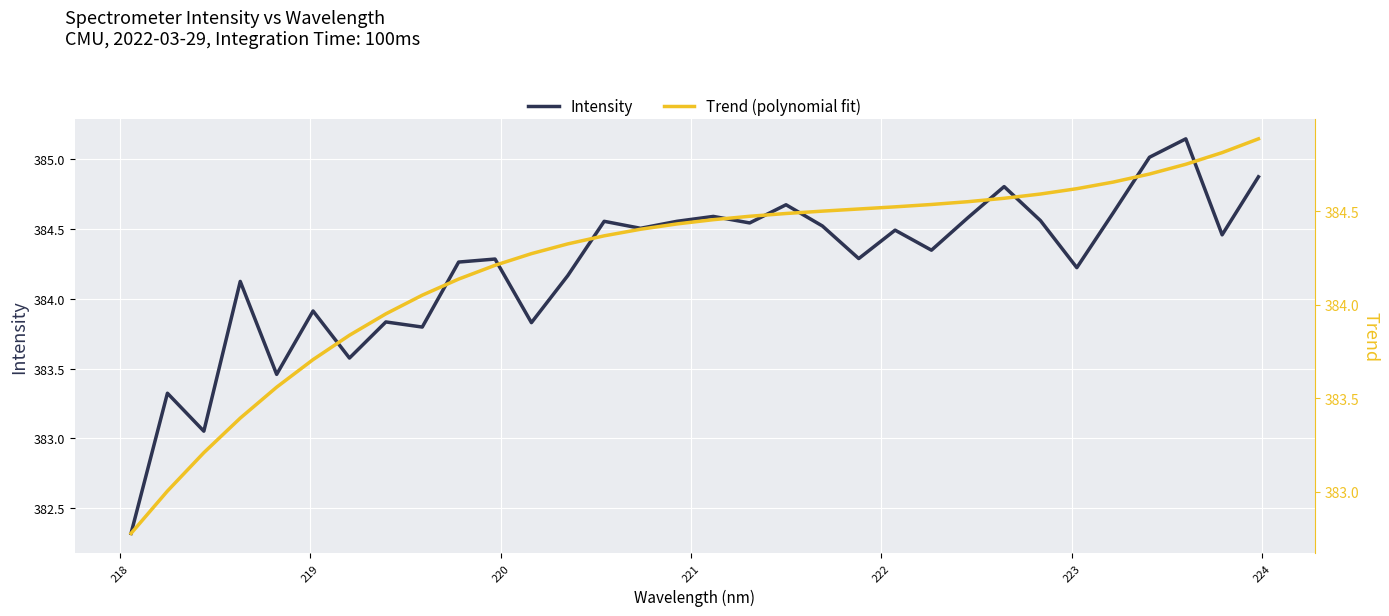

Which series has the largest total across all categories?

Intensity